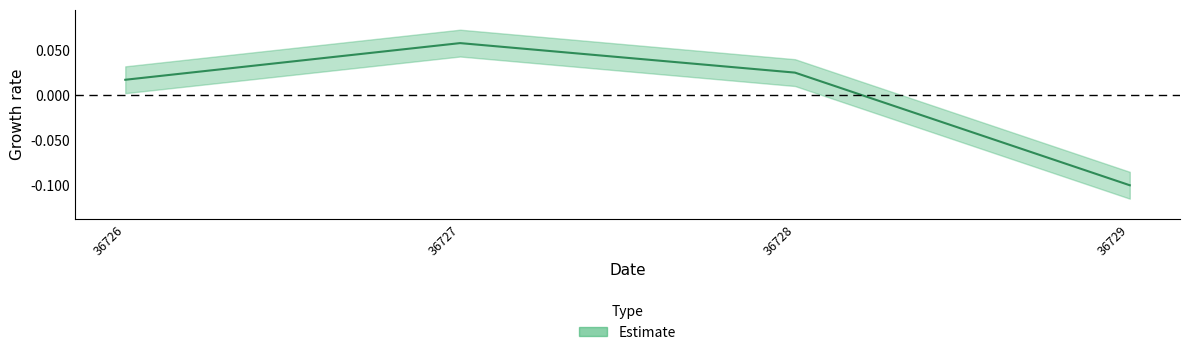

How many lines are shown in the chart?

1